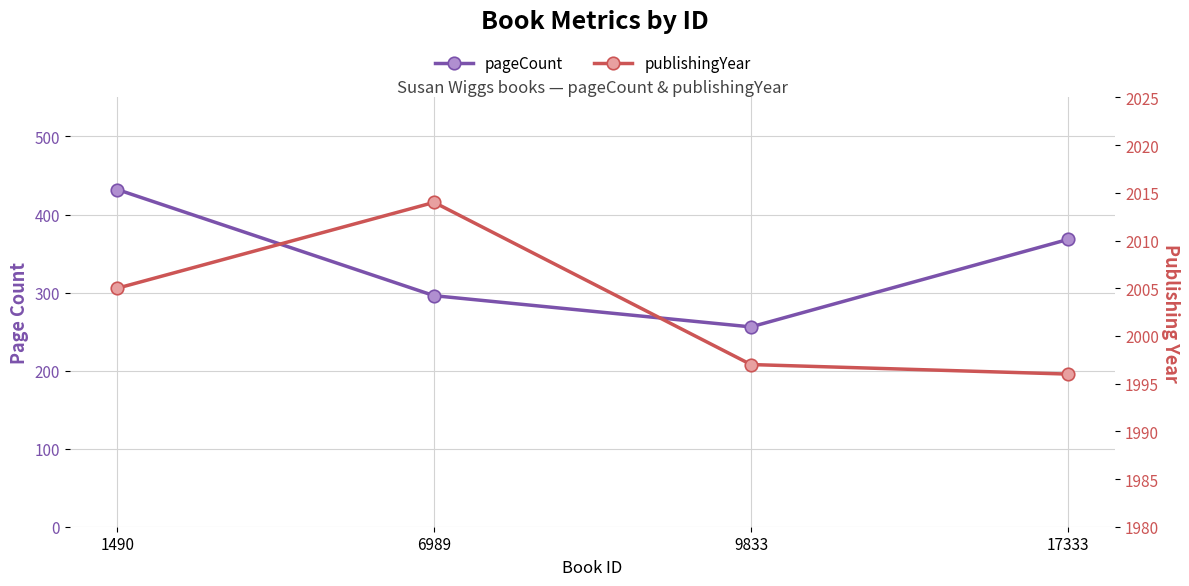

Which series changed the most between 9833 and 17333?

pageCount